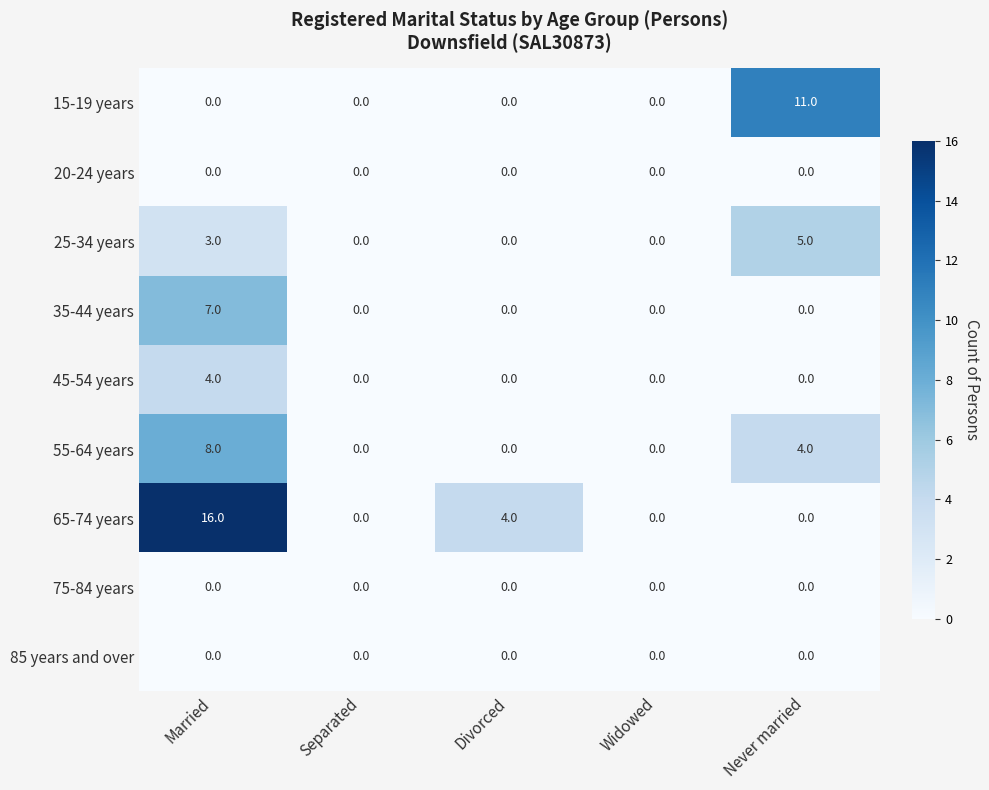

What value does the 55-64 years series have at Married?

8